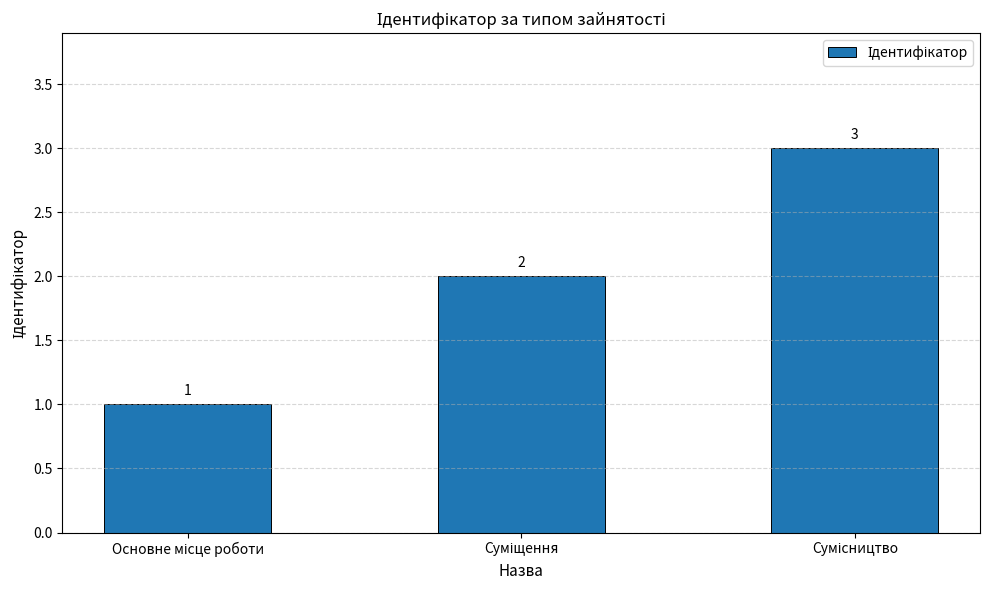

What is the sum of all values?

6